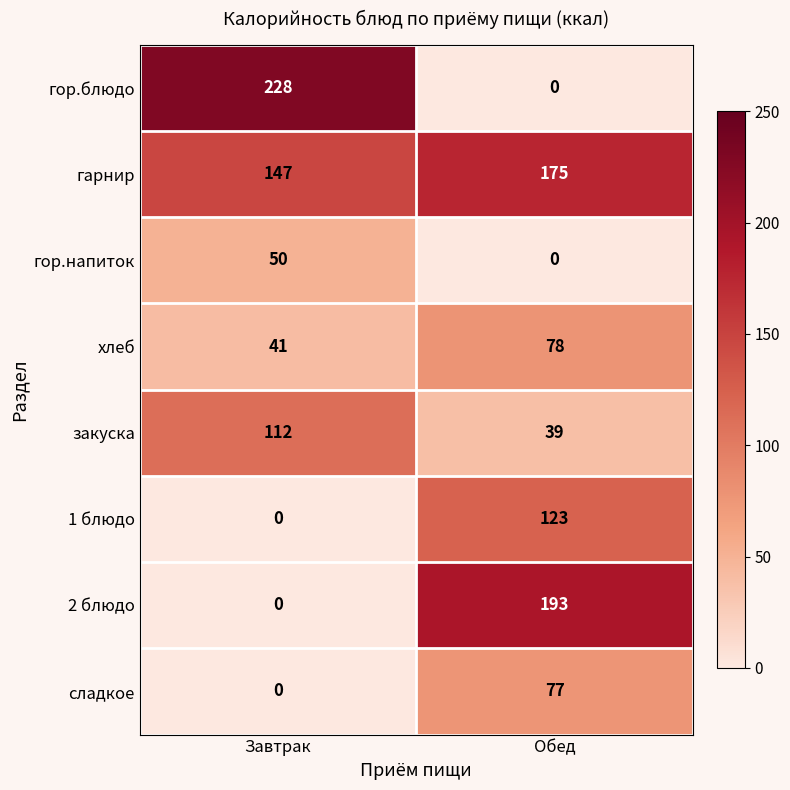

What value does the гарнир series have at Завтрак?

147